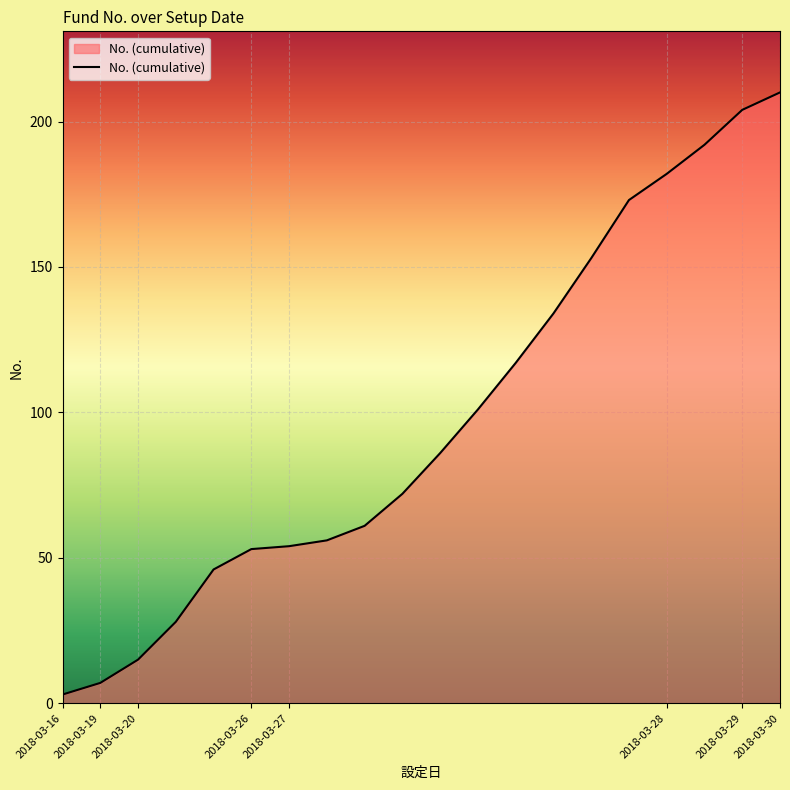

What is the maximum value shown in the chart?

210